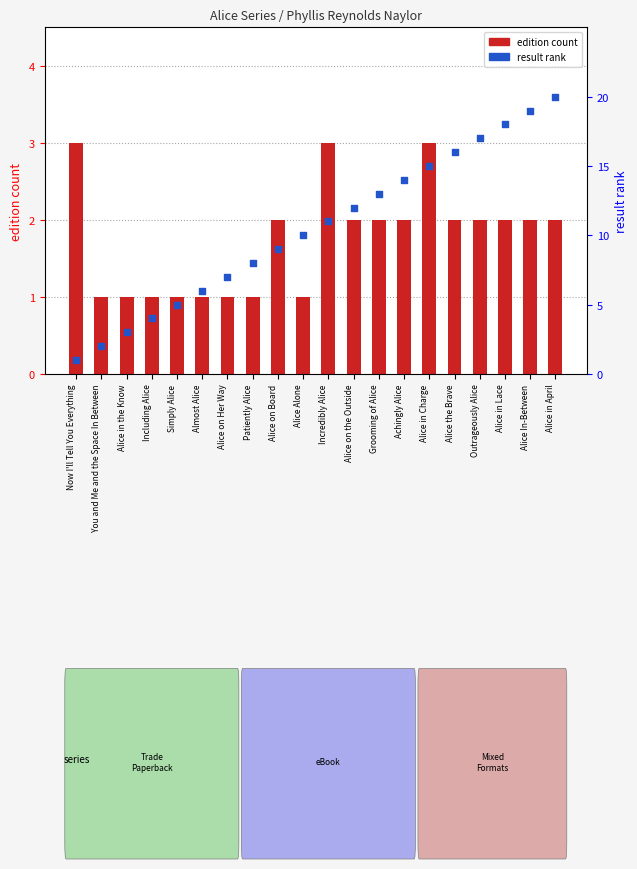

Is the value of result rank at Alice in April greater than the value of edition count at Alice on Her Way?

Yes